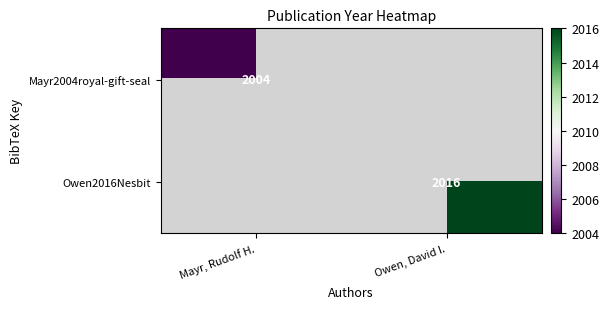

The value of Owen2016Nesbit at Owen, David I. is 2016. True or false?

True